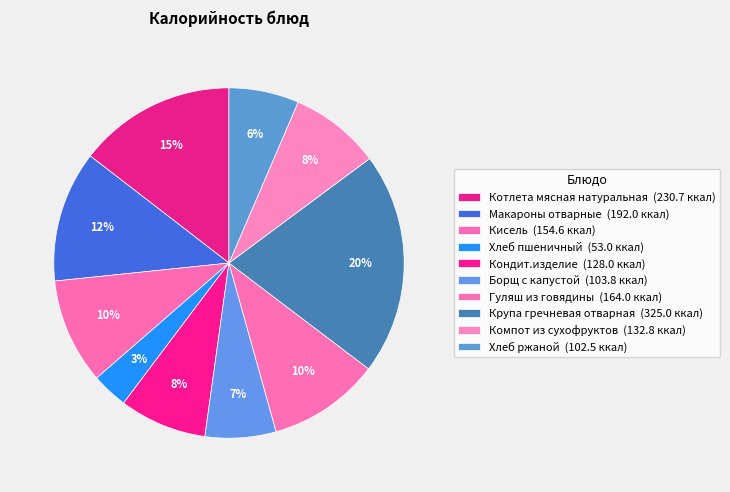

What percentage do Хлеб пшеничный and Кондит.изделие together represent?

11.4%